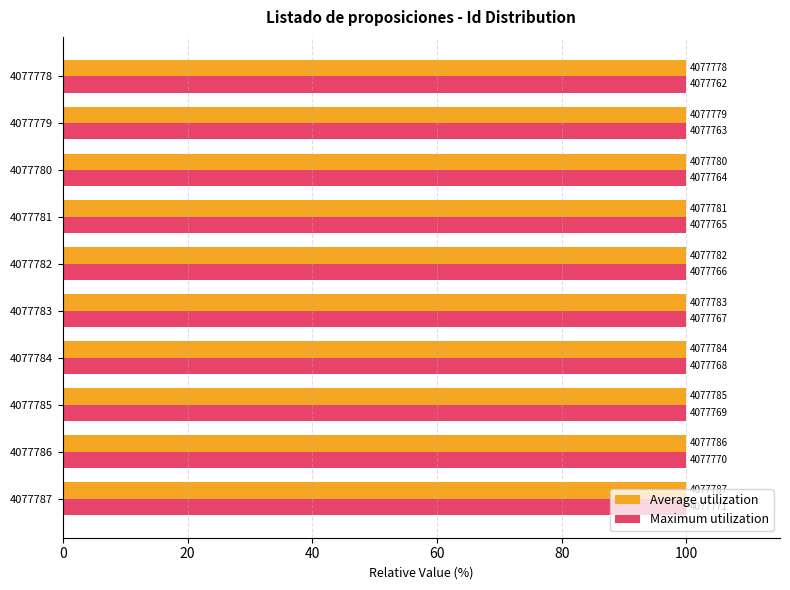

What are all the series names shown in the legend?

Average utilization, Maximum utilization